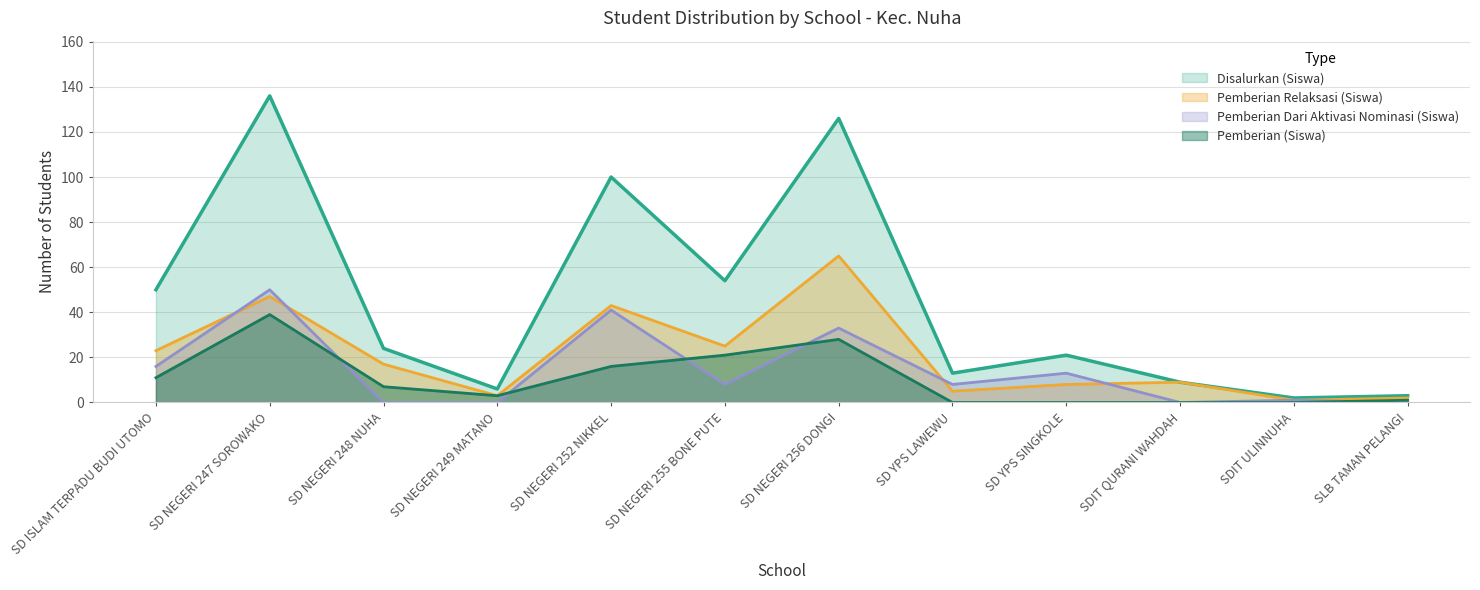

What is the label of the 7th point from the left?

SD NEGERI 256 DONGI